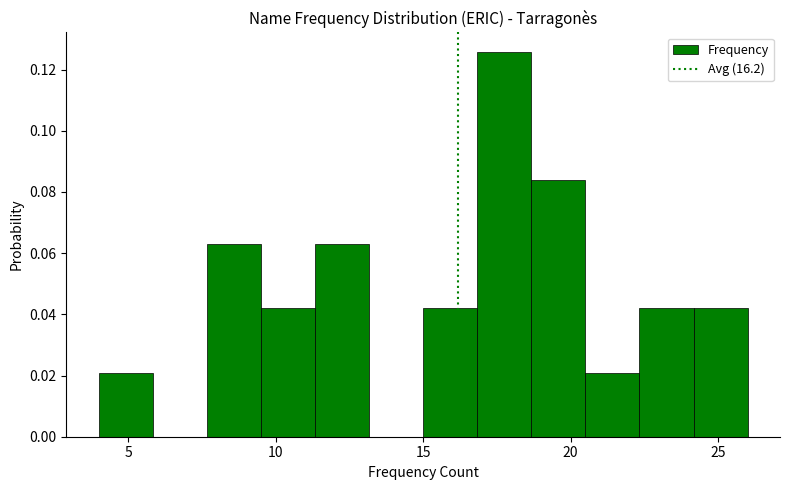

Around what value on the x-axis is the tallest bar? Give the approximate position of its centre, as read against the axis.

18.0